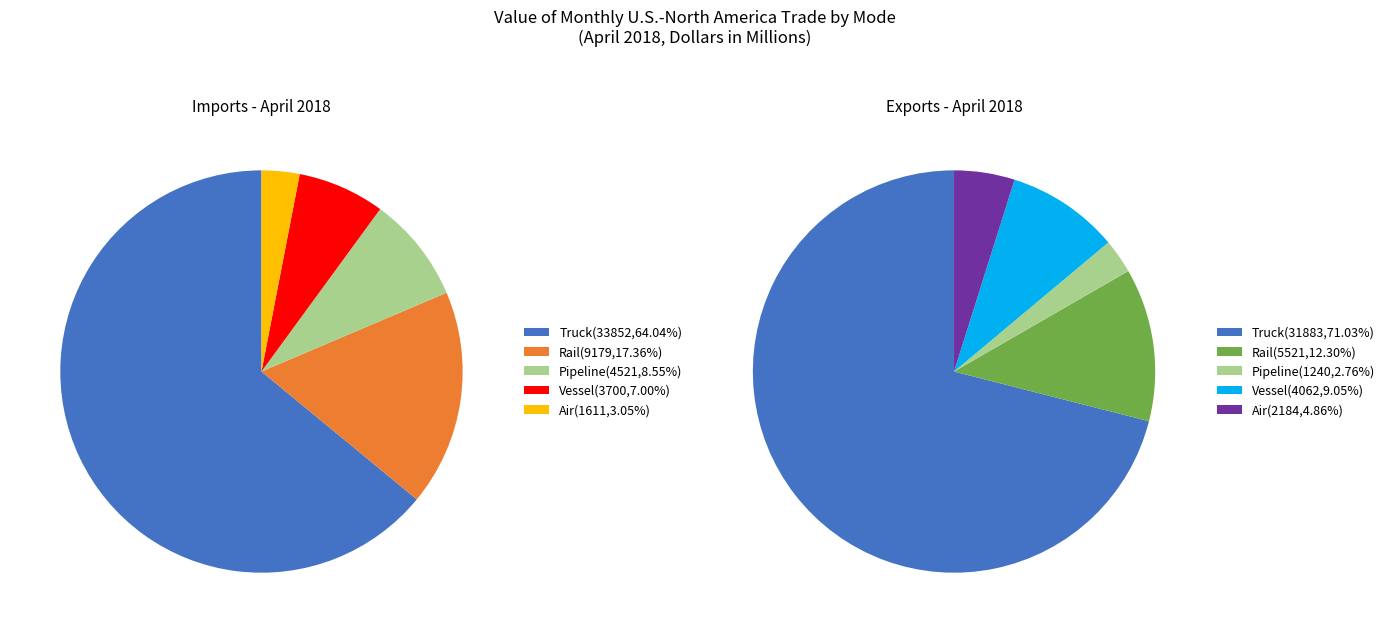

Count the number of slices in the pie.

5